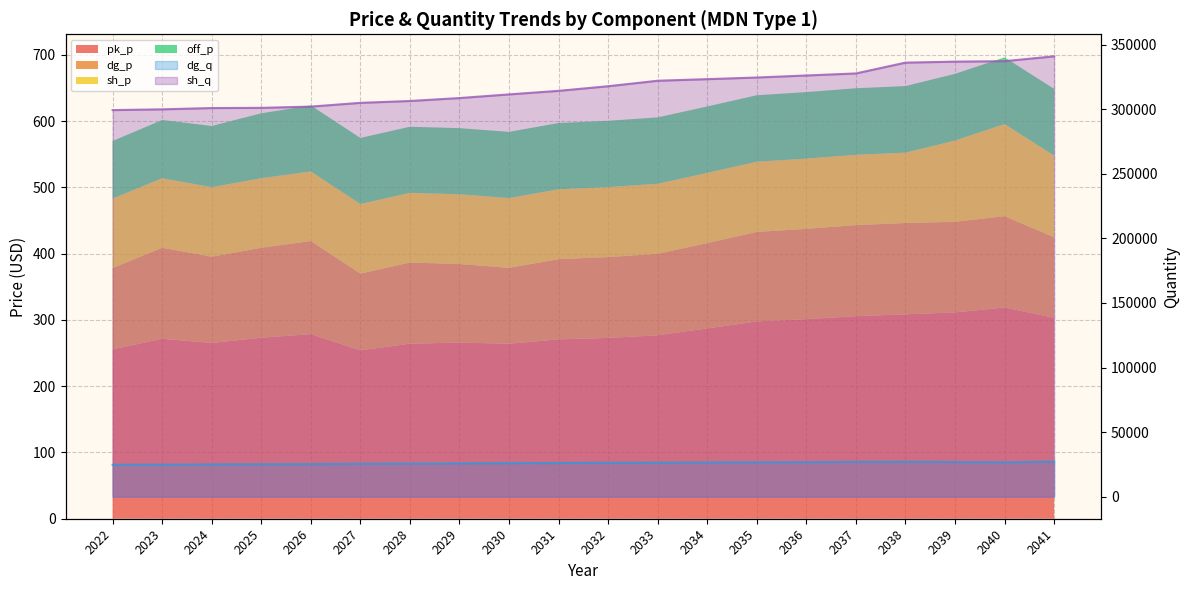

Is the value of dg_q line at 2038 greater than the value of sh_q line at 2022?

No